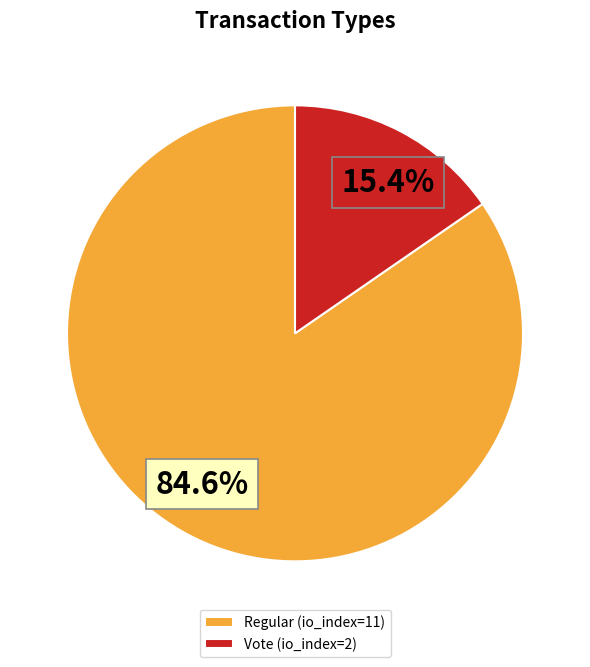

How many segments does this pie chart have?

2